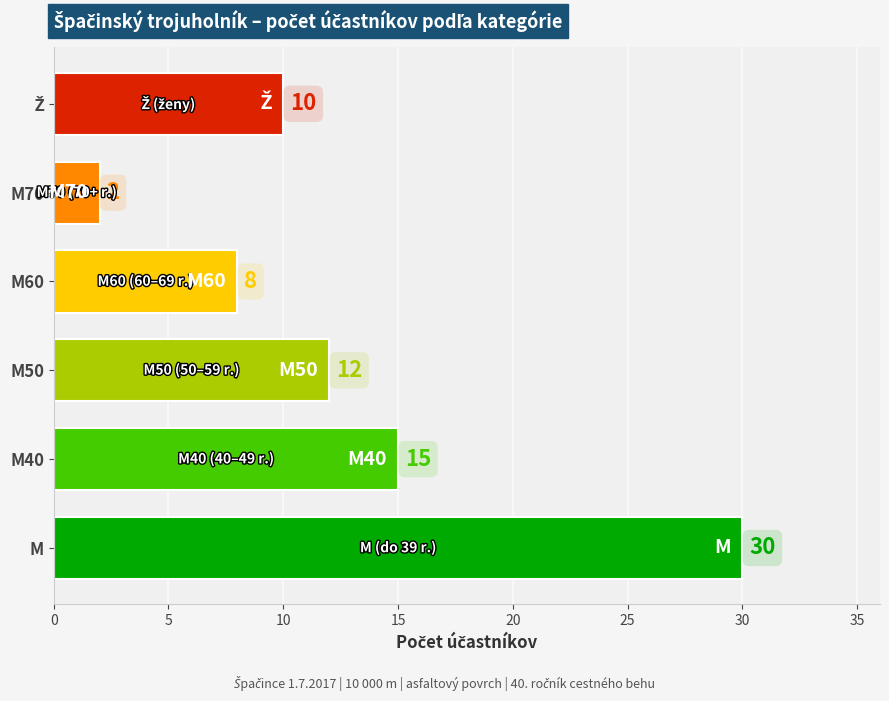

What is the sum of the values at M and M70?

32